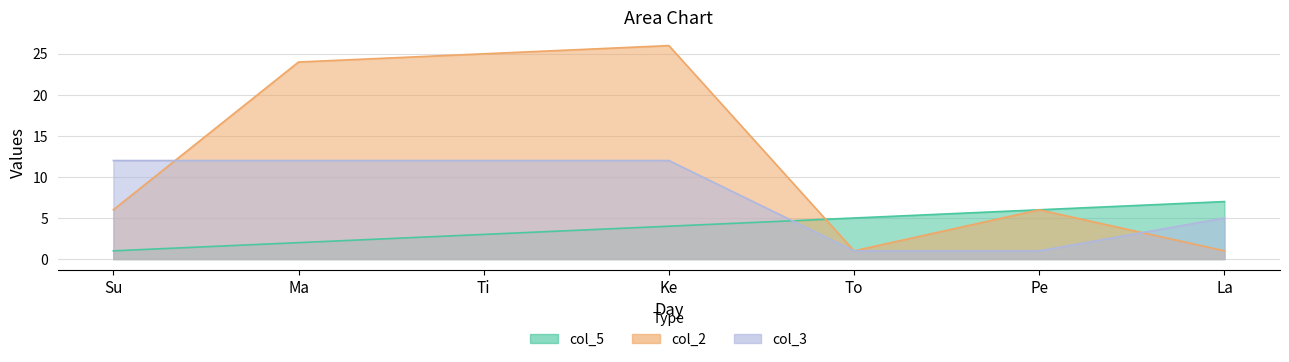

True or false: col_3 has a value of 2 at La.

False